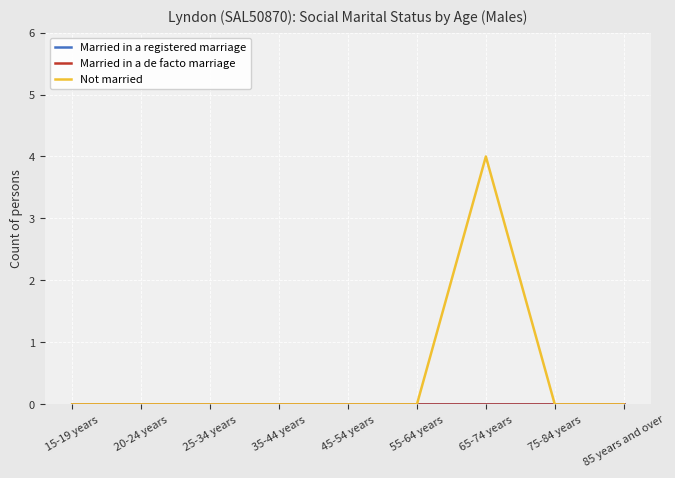

Is this an area chart (filled region under the line)?

No